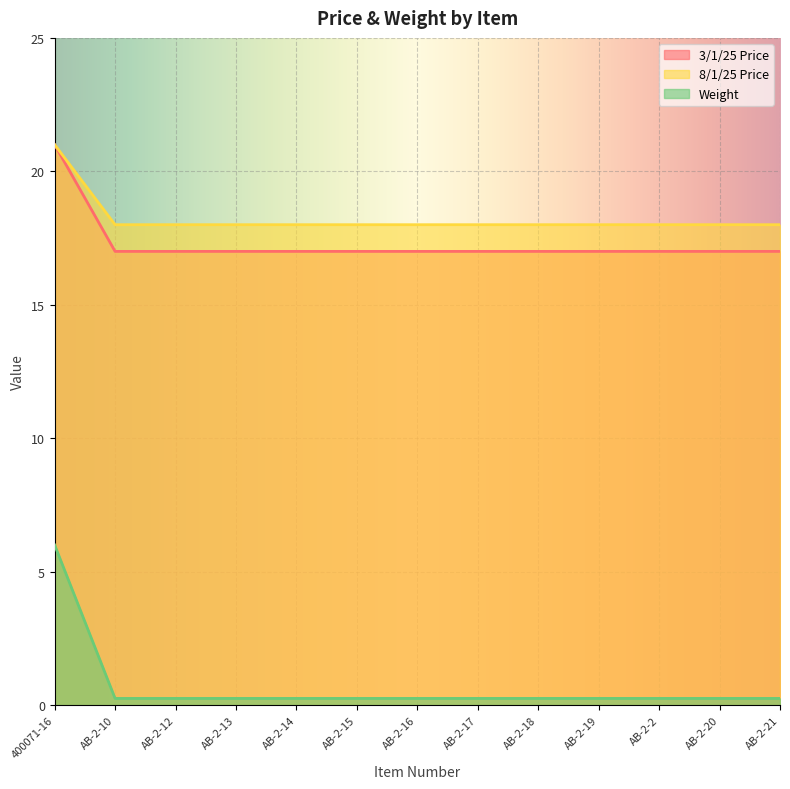

How many data points in 3/1/25 Price are above 17?

1